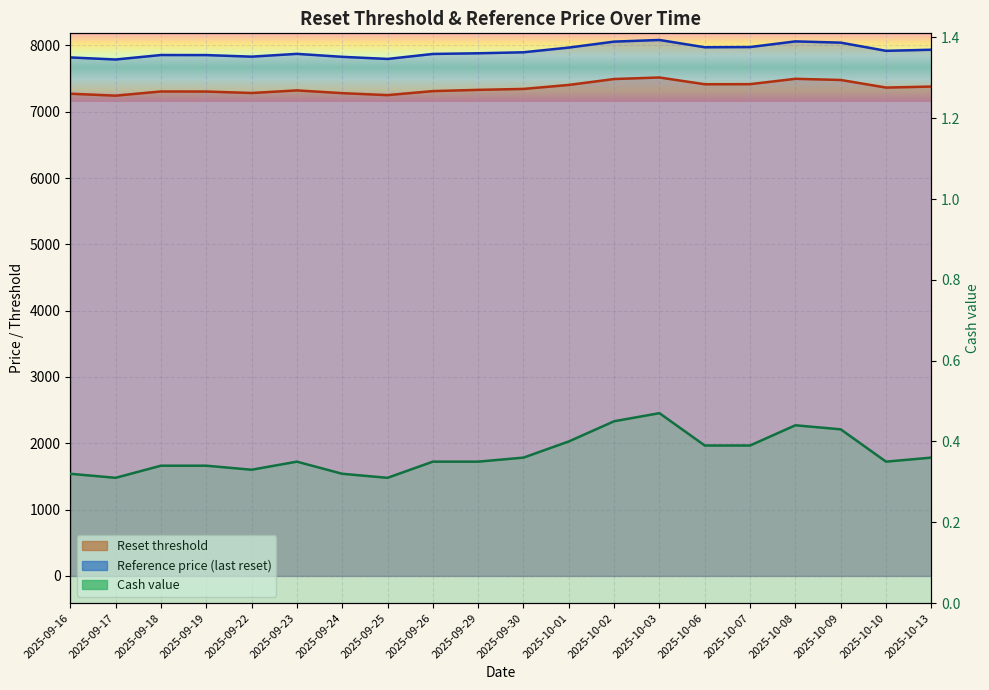

What is the sum of the Reference price values at 2025-09-22 and 2025-09-18?

15684.7